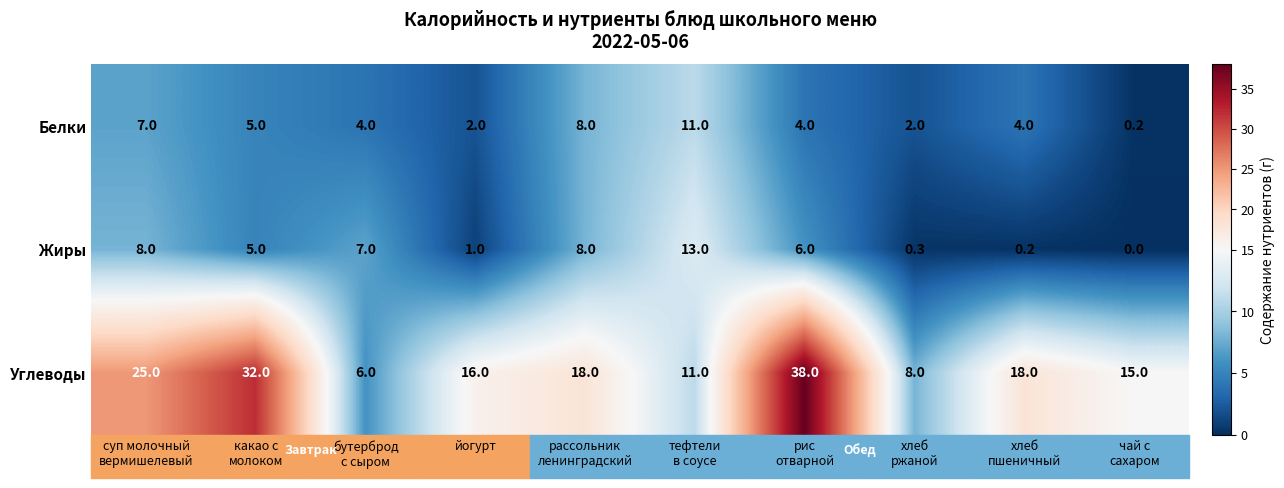

What is the highest value of the Белки series?

11.0